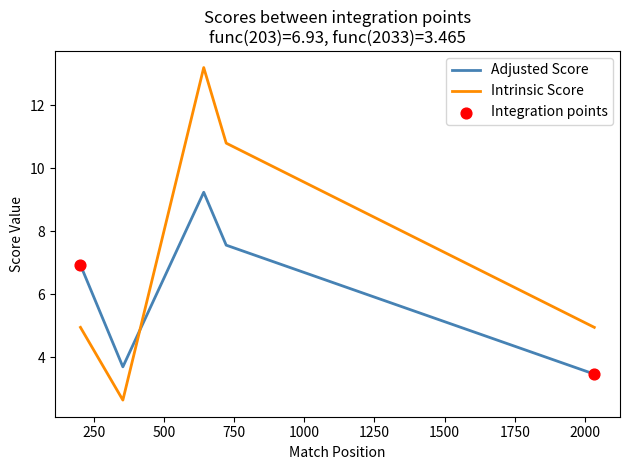

Which series contains the highest Y value?

Intrinsic Score